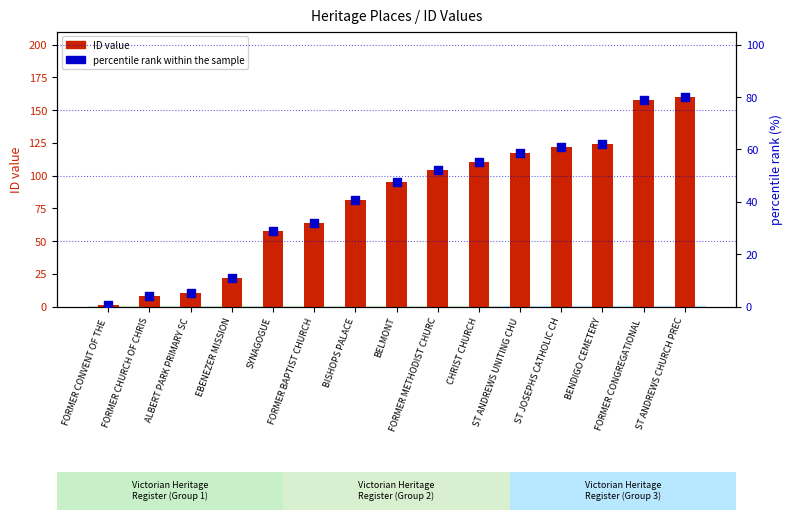

At how many categories does at least one series exceed 145?

2